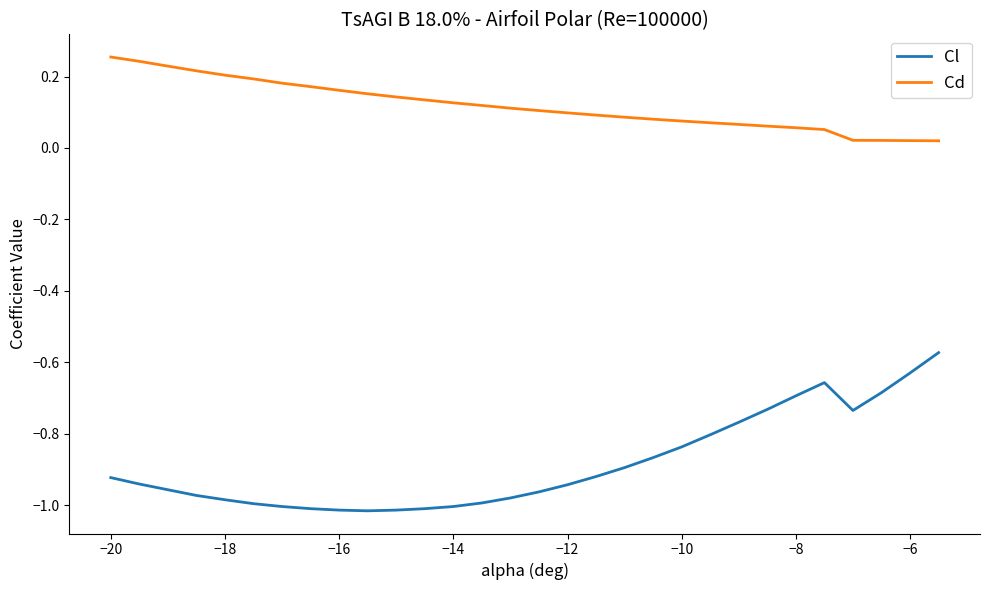

List the series in order of their overall mean, highest first.

Cd, Cl